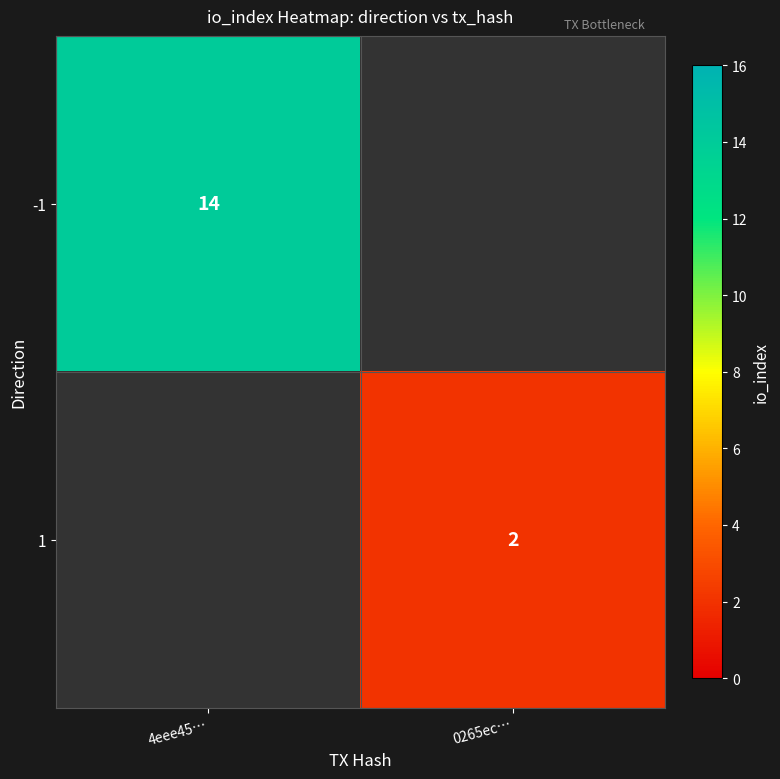

The -1 series shows 8 at 4eee45…. True or false?

False